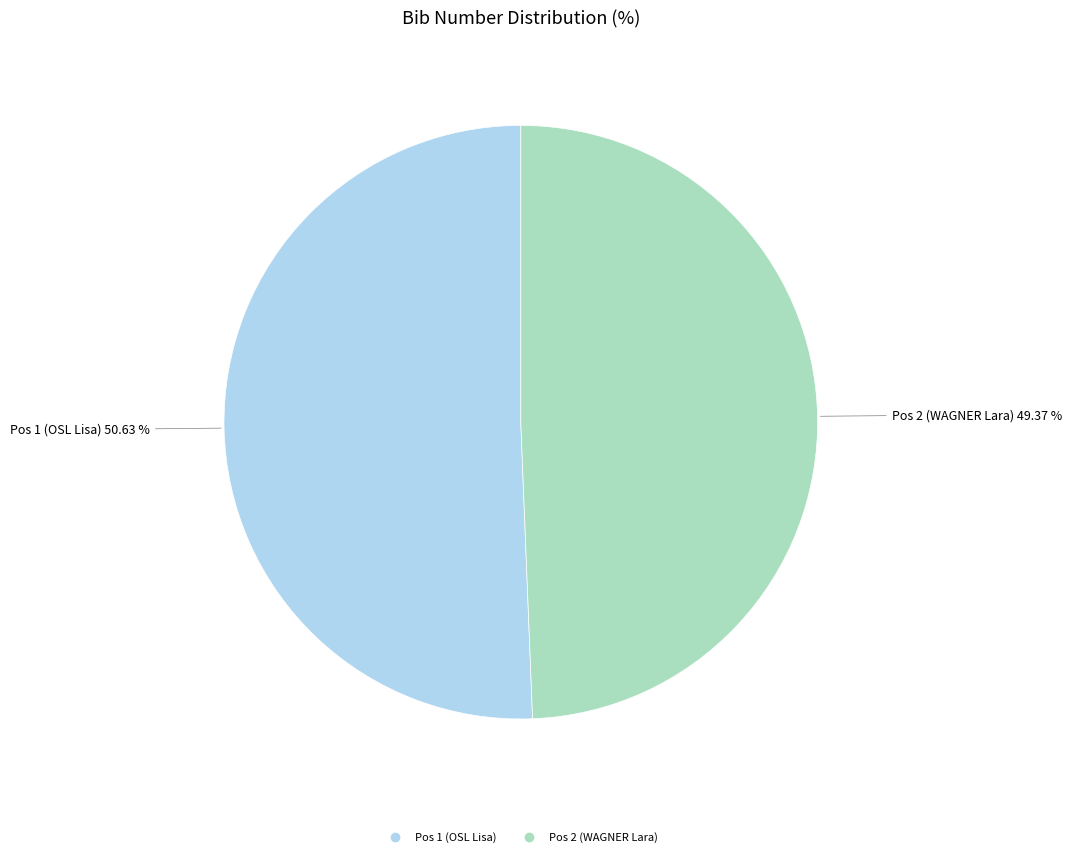

To the nearest percent, what percentage of the pie is Pos 1 (OSL Lisa)?

51%